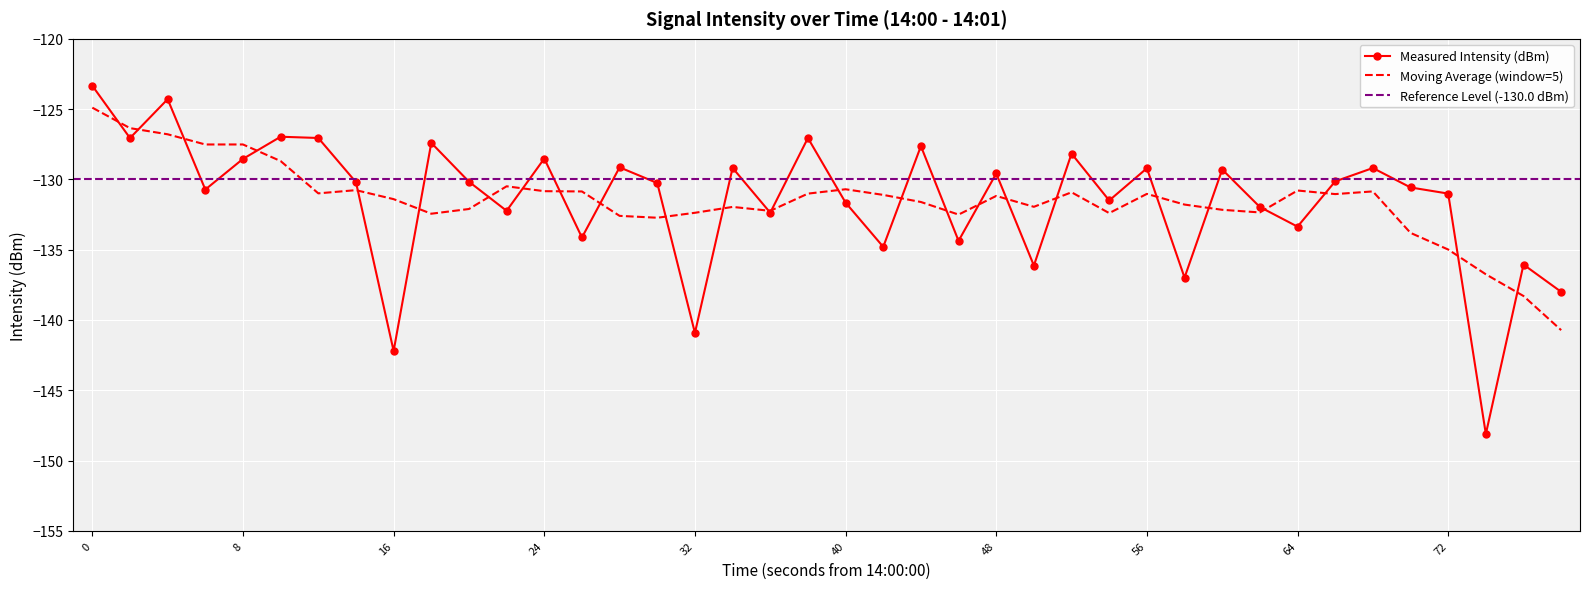

How many interior local peaks (higher than both neighbors) does the data have?

14